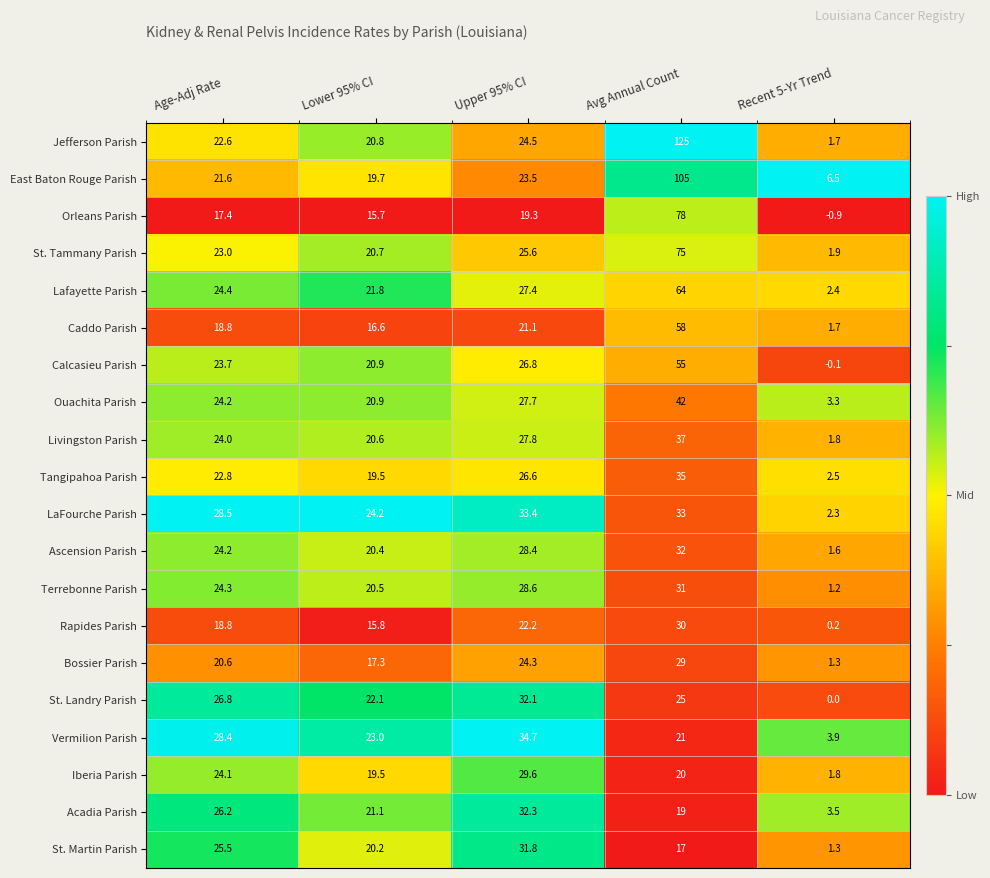

What is the total value across all series at Age-Adj Rate?

469.9